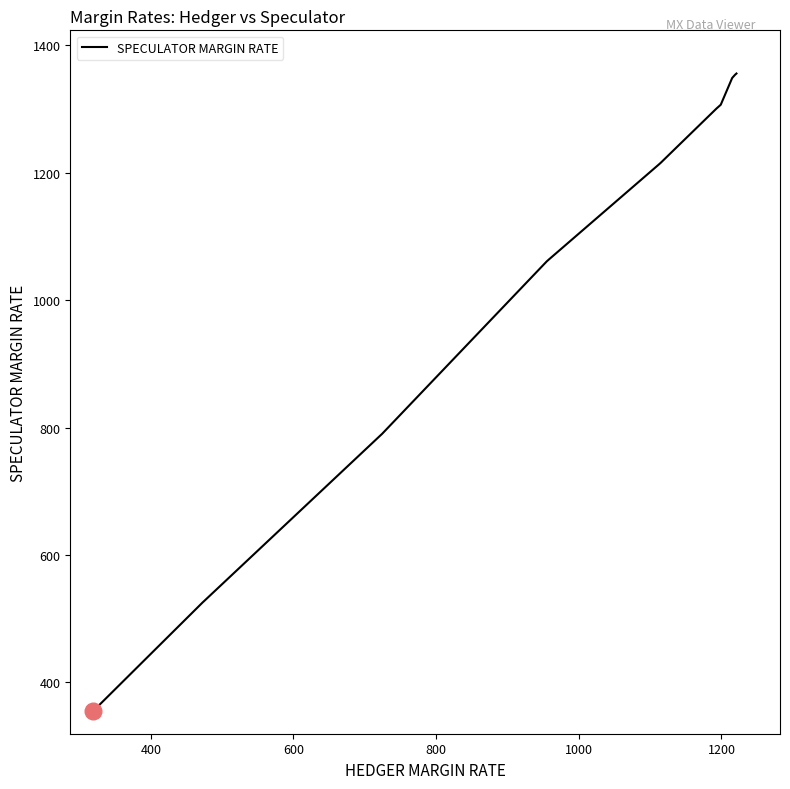

How many distinct data groups are displayed?

1